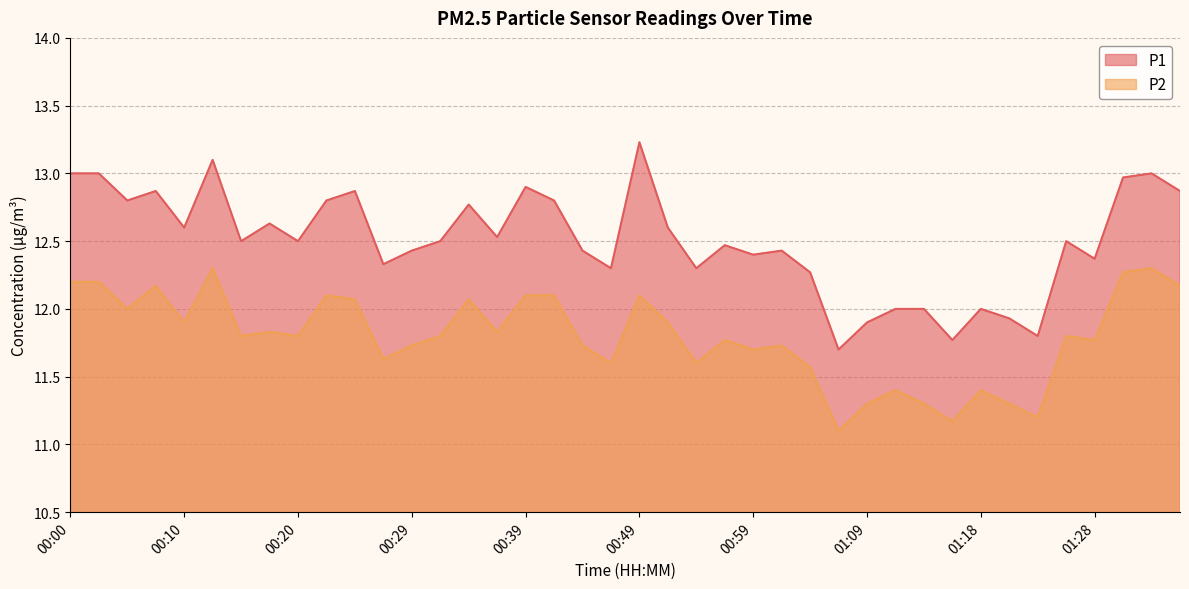

What position from the right is 01:31?

3